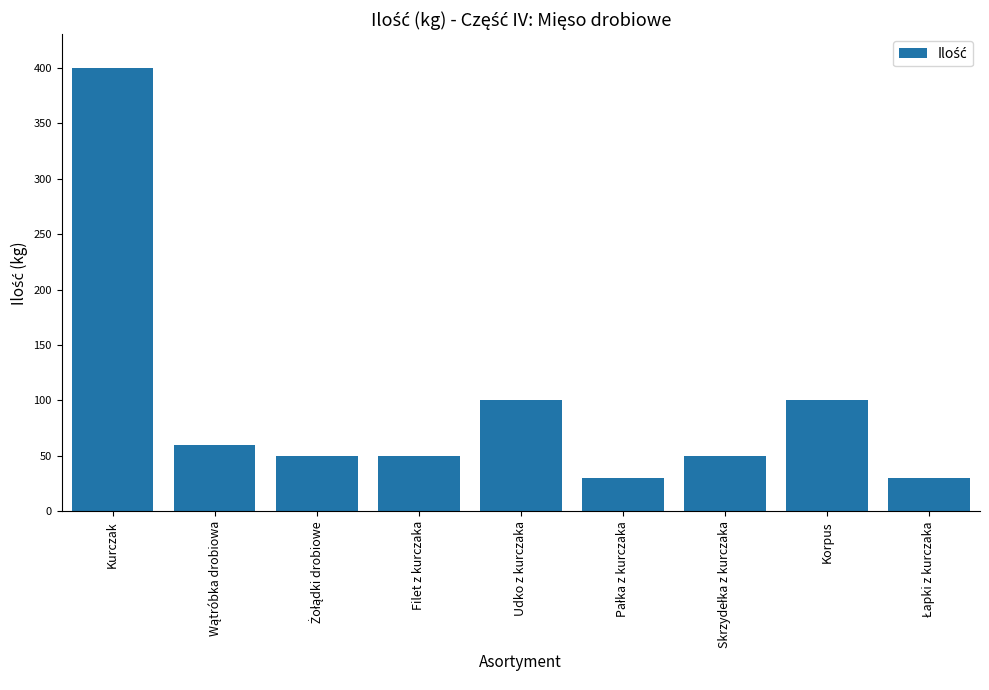

Which label corresponds to the largest value in the chart?

Kurczak